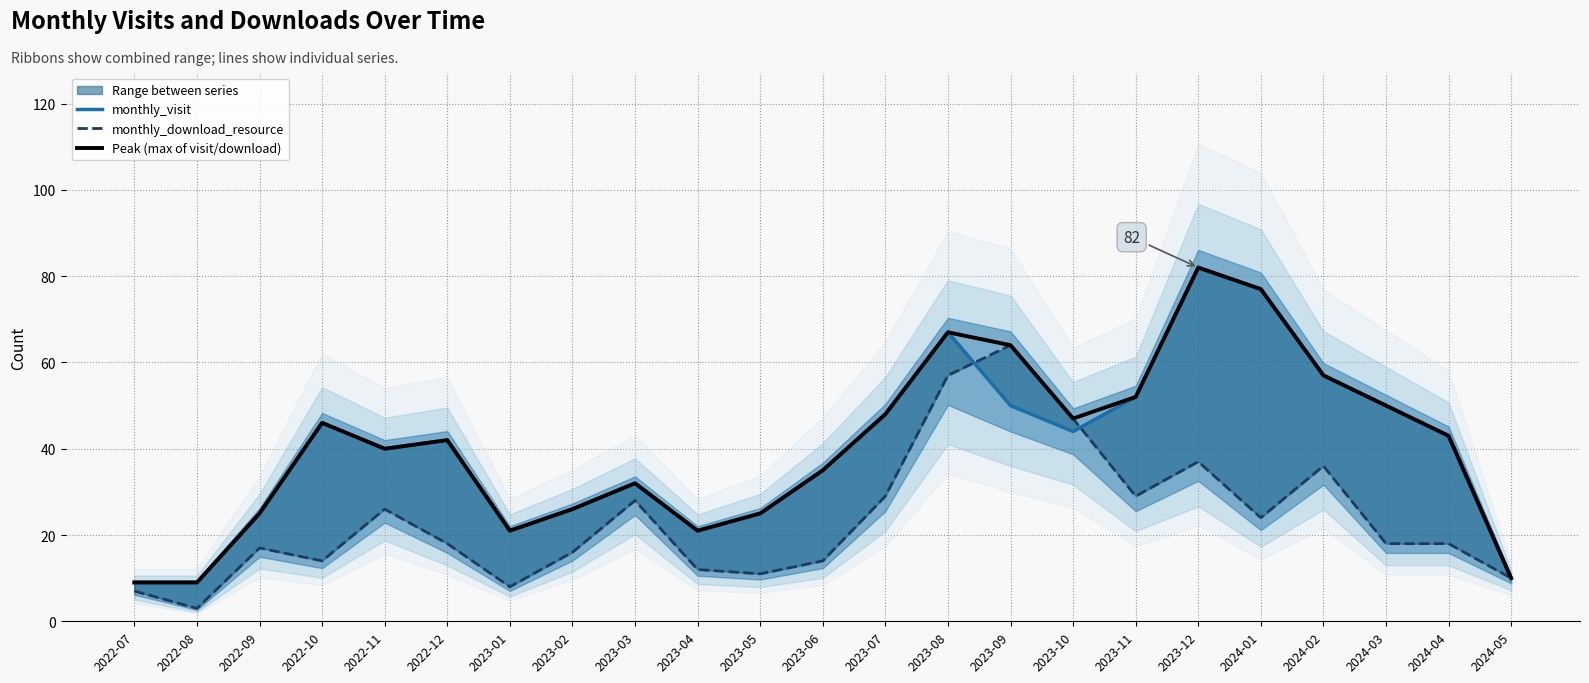

True or false: monthly_download_resource and Peak (max of visit/download) cross at least once.

False